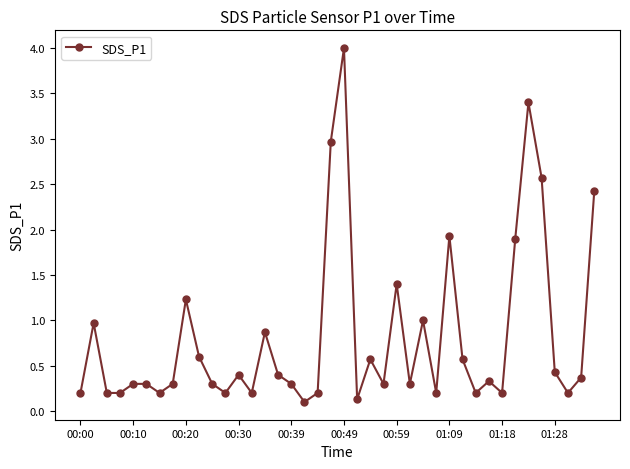

What is the greatest value displayed?

4.0